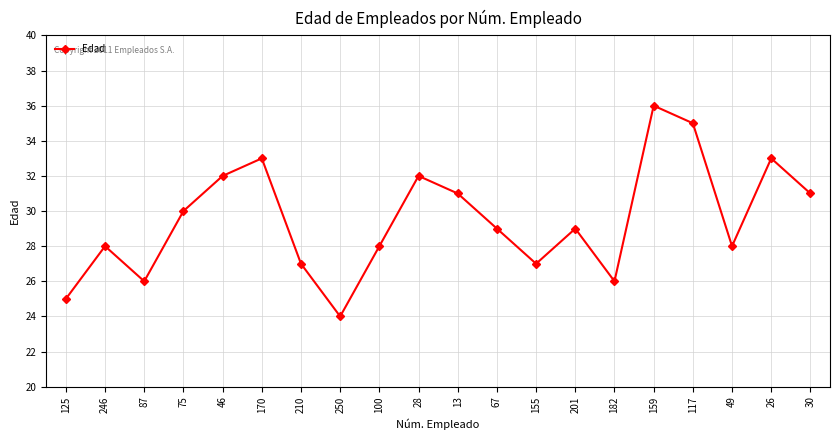

What position from the left is 201?

14